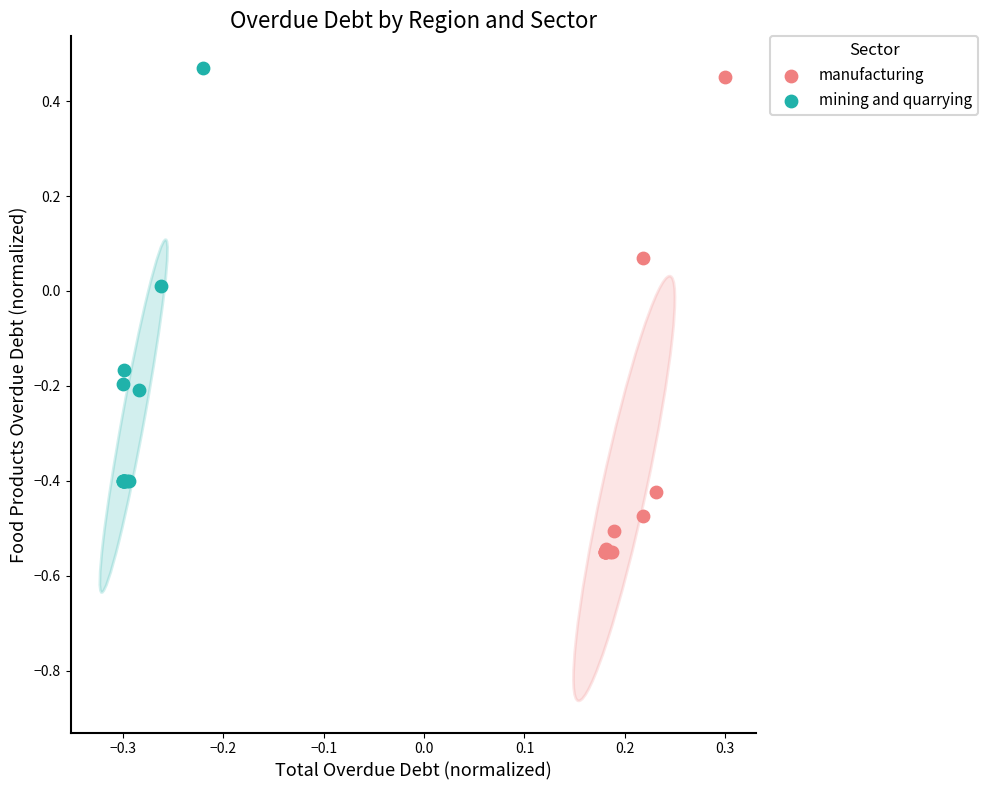

Which series reaches the minimum Y coordinate?

manufacturing